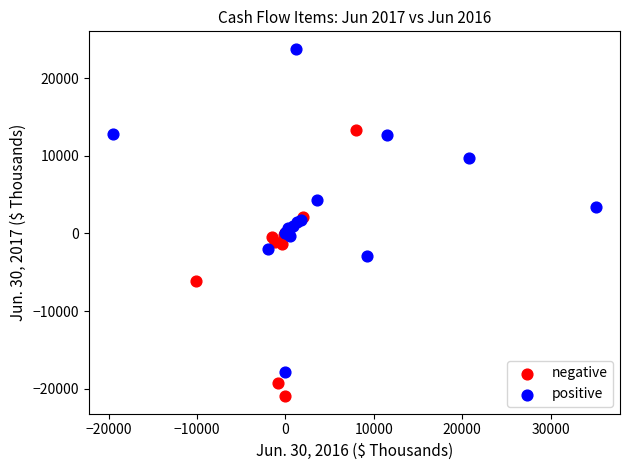

Which series contains the lowest Y value?

negative